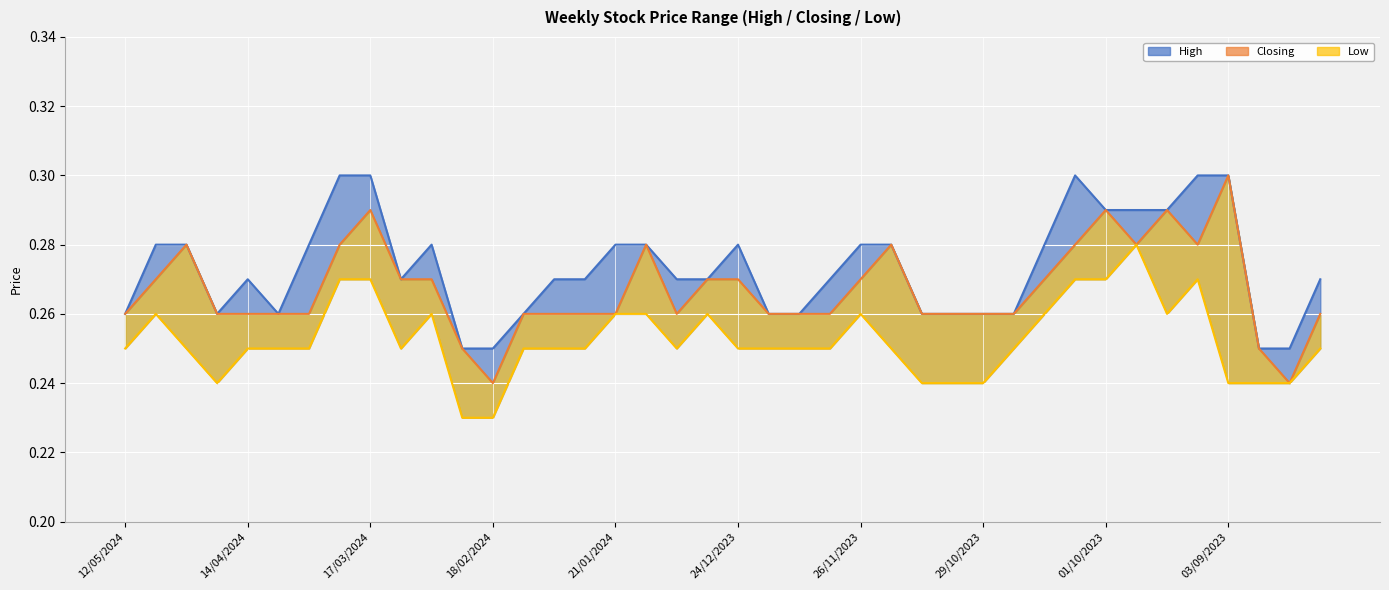

True or false: Low and Closing intersect in this chart.

False